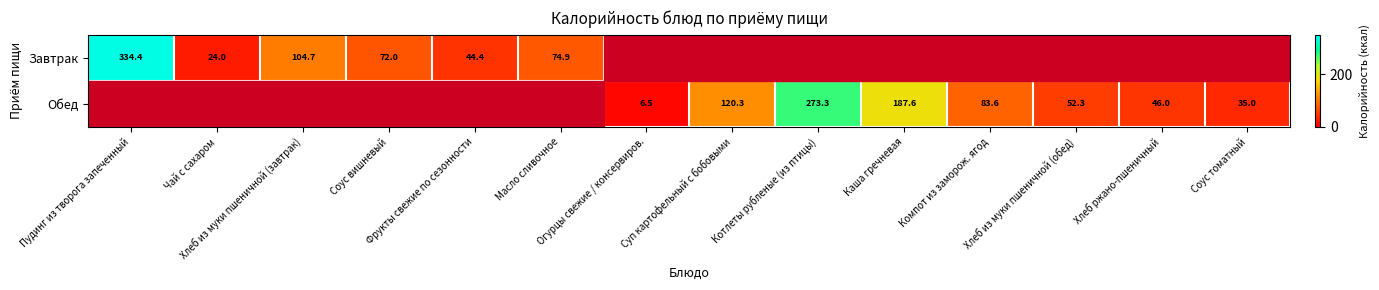

At which category is the sum across all series the highest?

Пудинг из творога запеченный